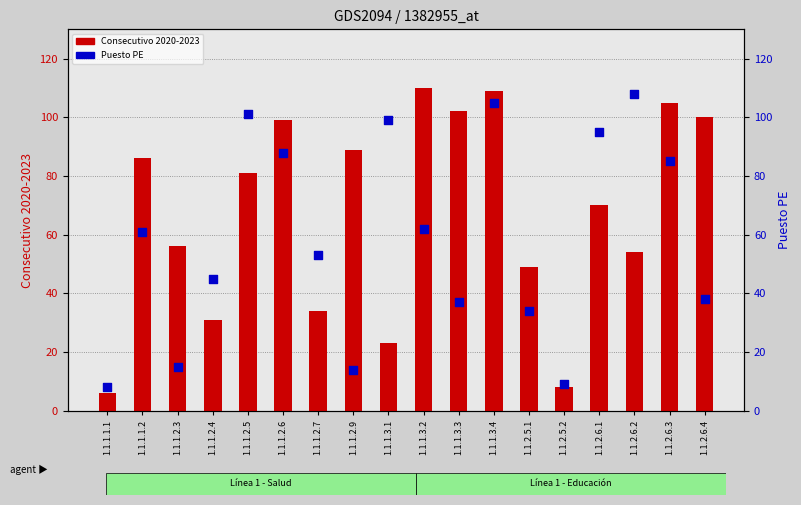

Which series has the widest spread of Y values?

Consecutivo 2020-2023